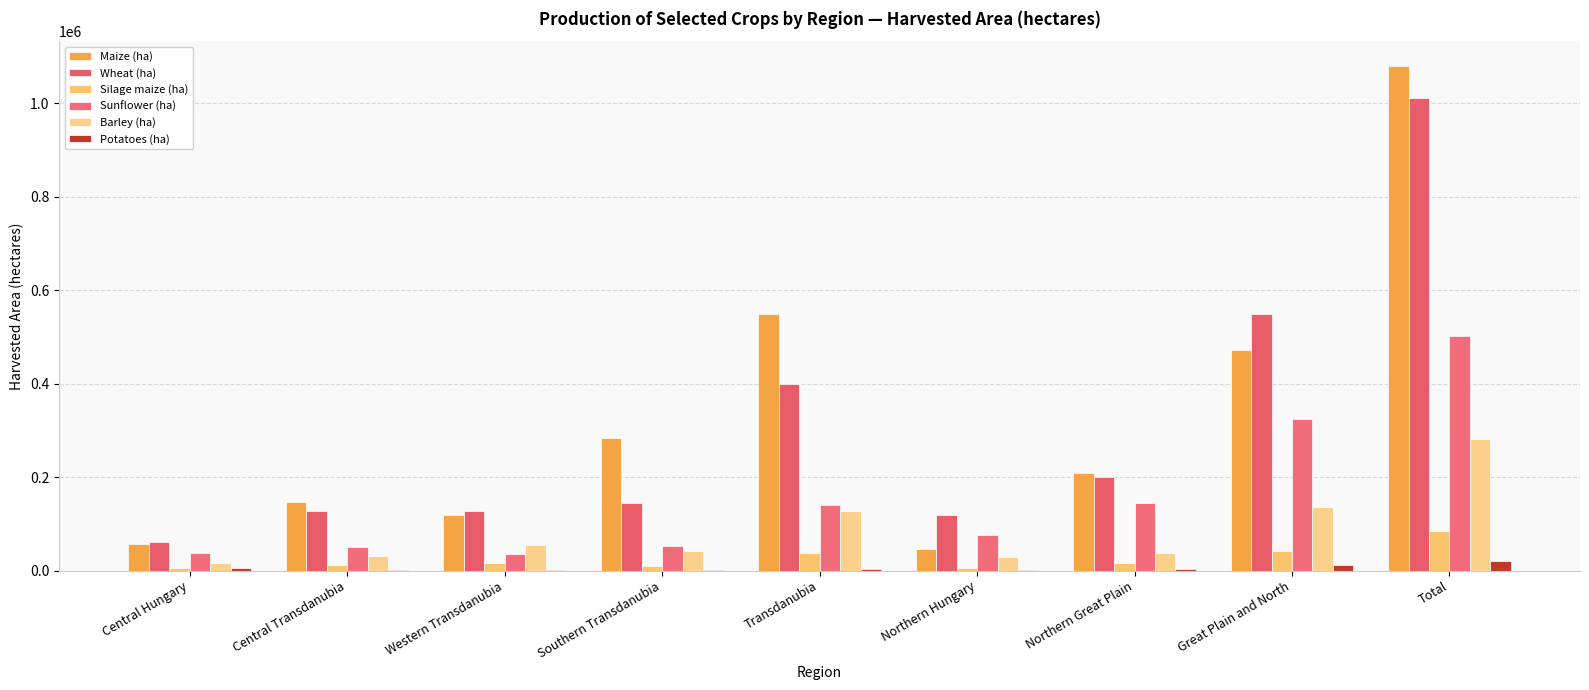

True or false: Maize (ha) has a value of 87498 at Central Transdanubia.

False